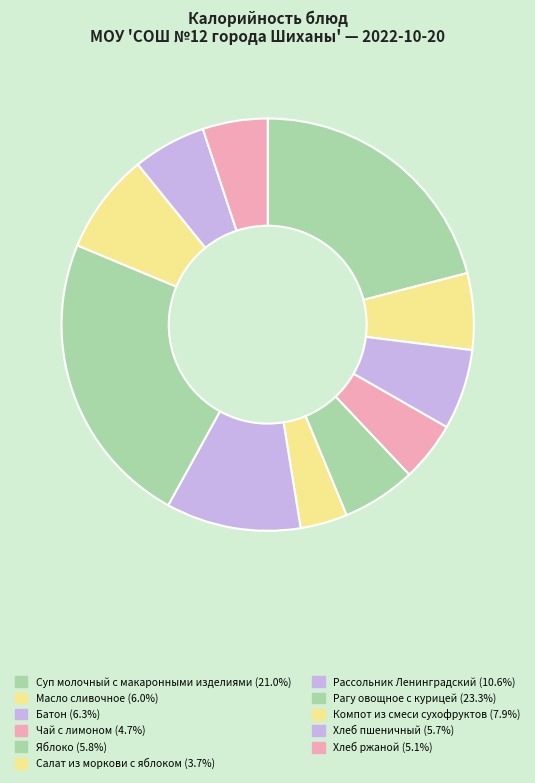

To the nearest percent, what is the difference between the largest and smallest slice percentages?

20%